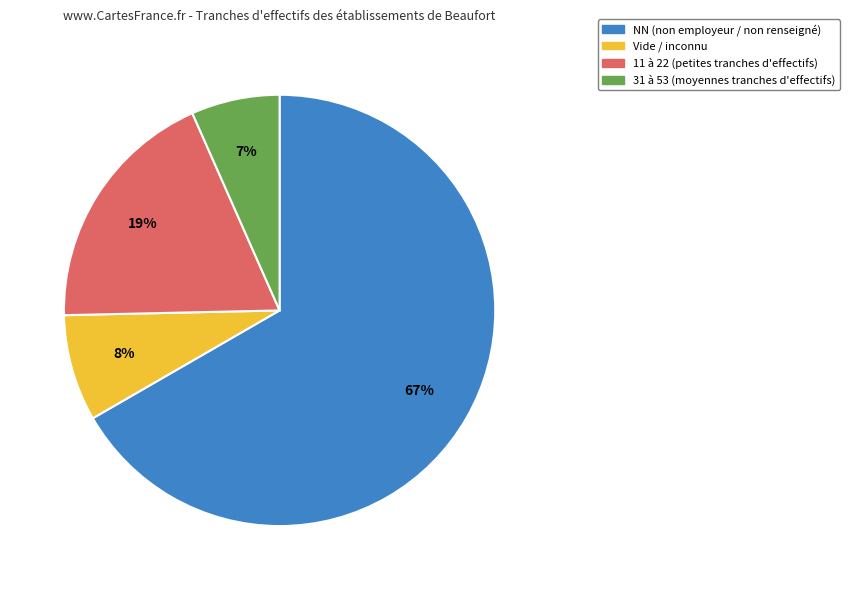

Count the number of slices in the pie.

4